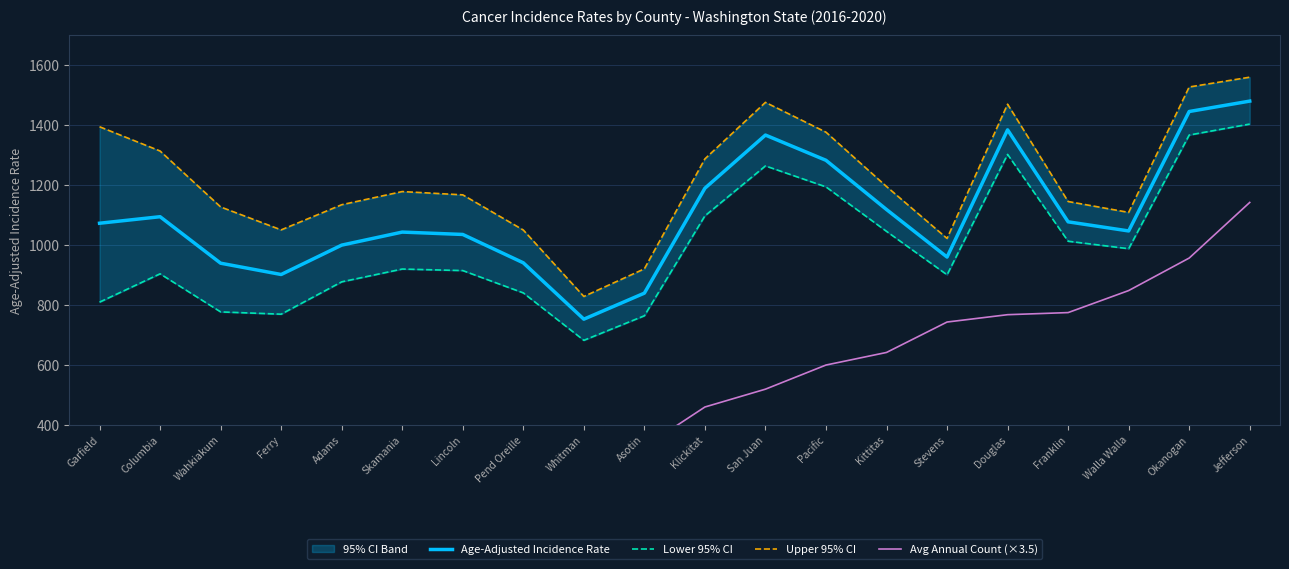

True or false: Lower 95% CI and Age-Adjusted Incidence Rate cross at least once.

False